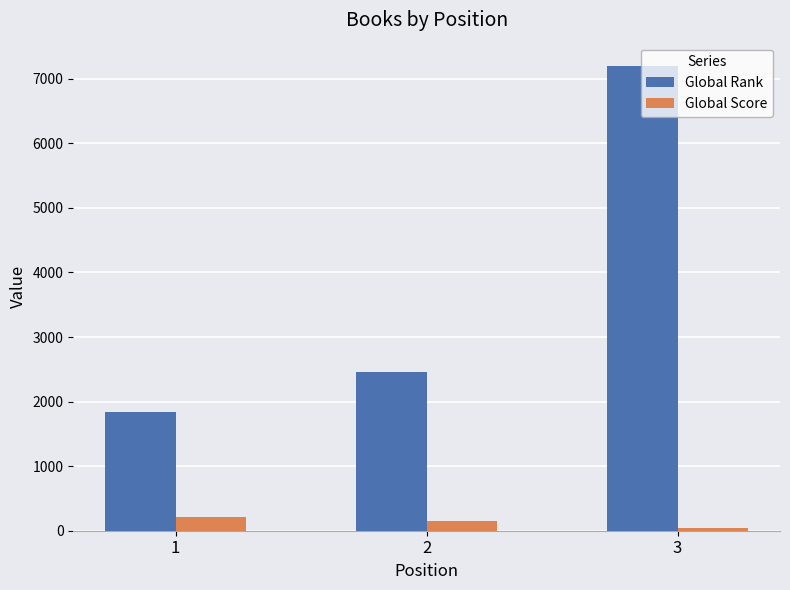

List the series in order of their peak value, lowest first.

Global Score, Global Rank